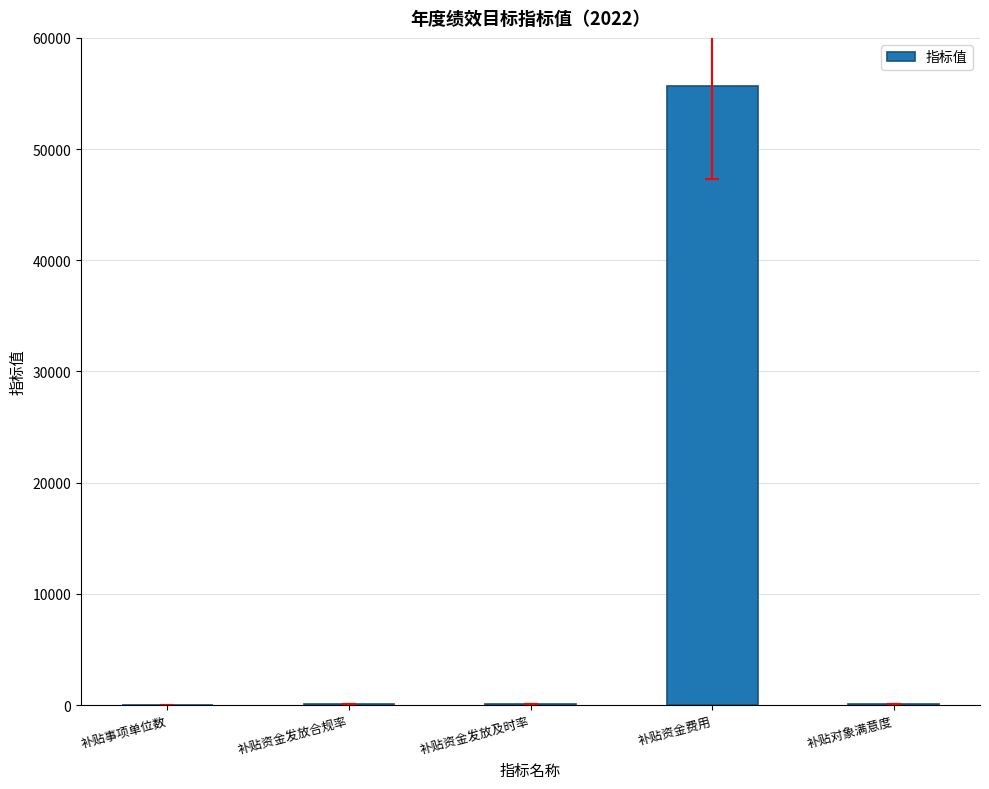

How many distinct data groups are displayed?

1